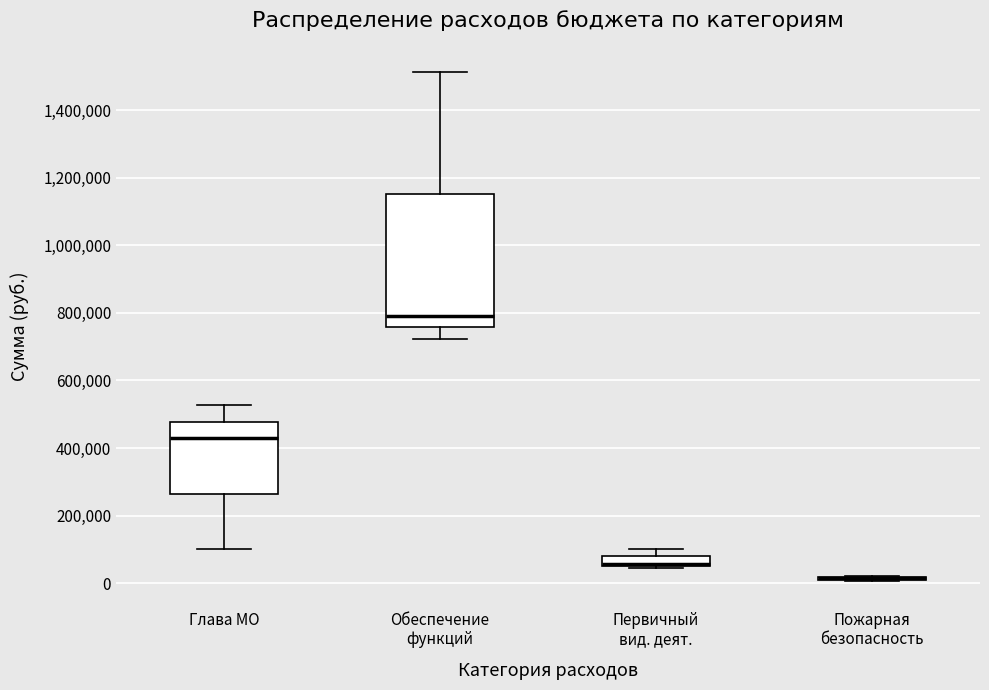

Comparing the boxes themselves (not the whiskers), which one is the tallest?

Обеспечение функций